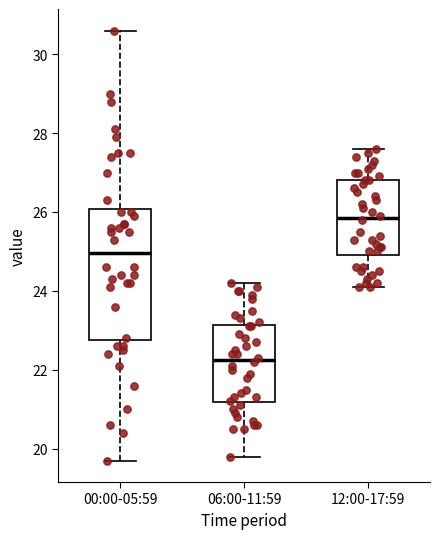

Which box is the tallest, from its lower edge to its upper edge?

00:00-05:59